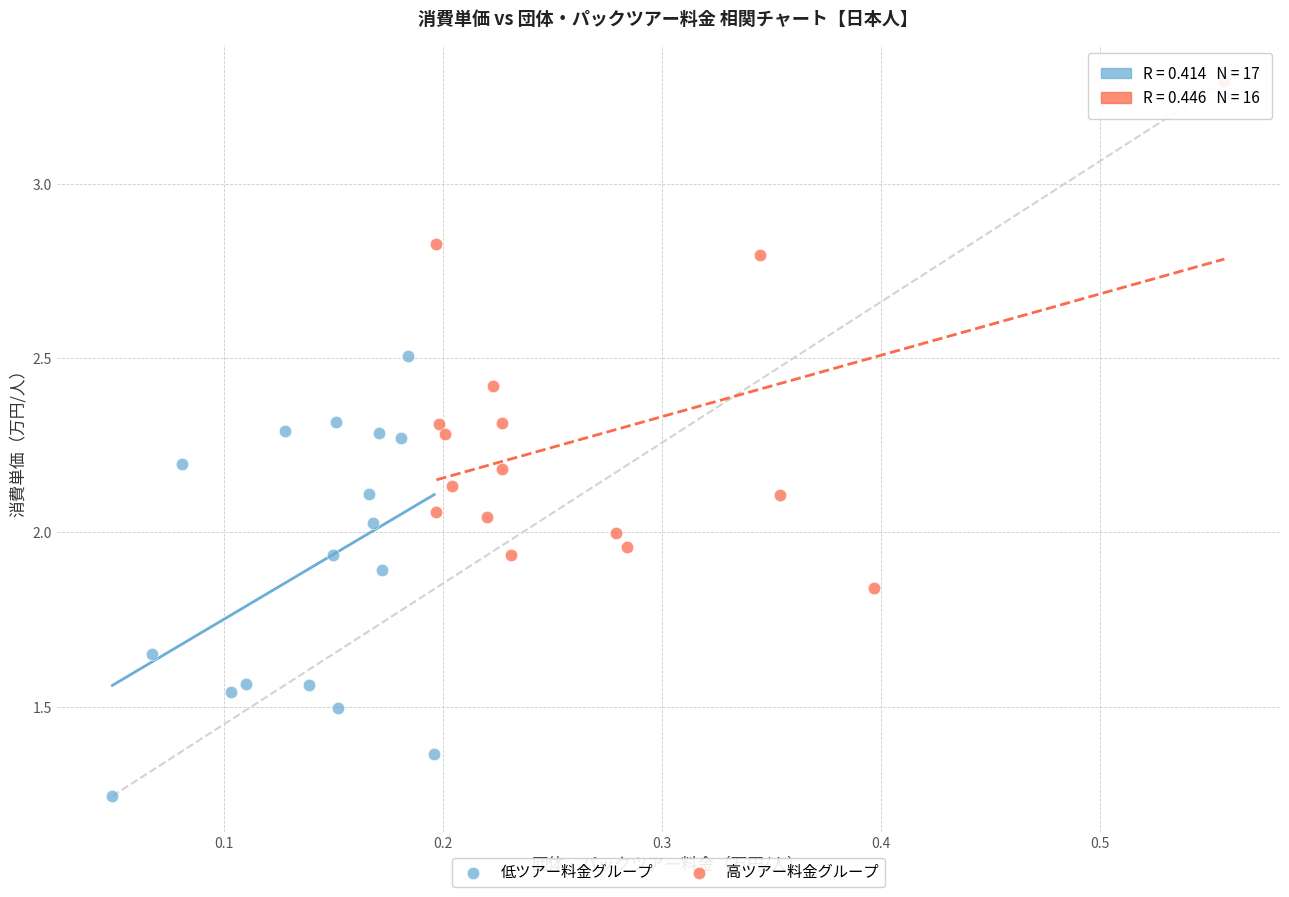

Which series contains the lowest Y value?

低ツアー料金グループ